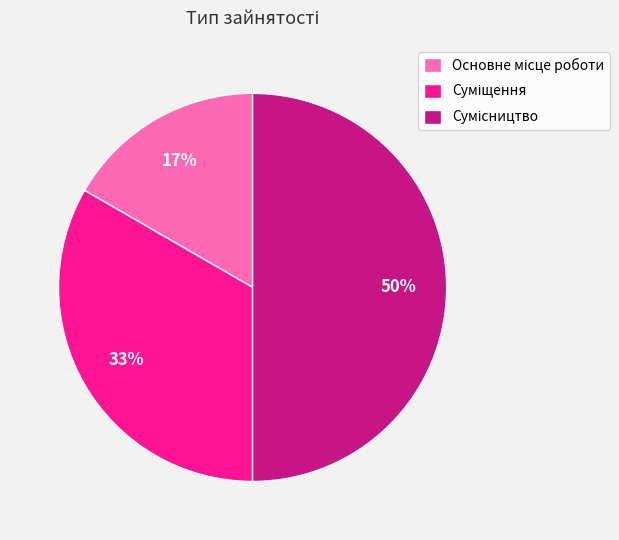

To the nearest percent, what is the average slice percentage?

33%